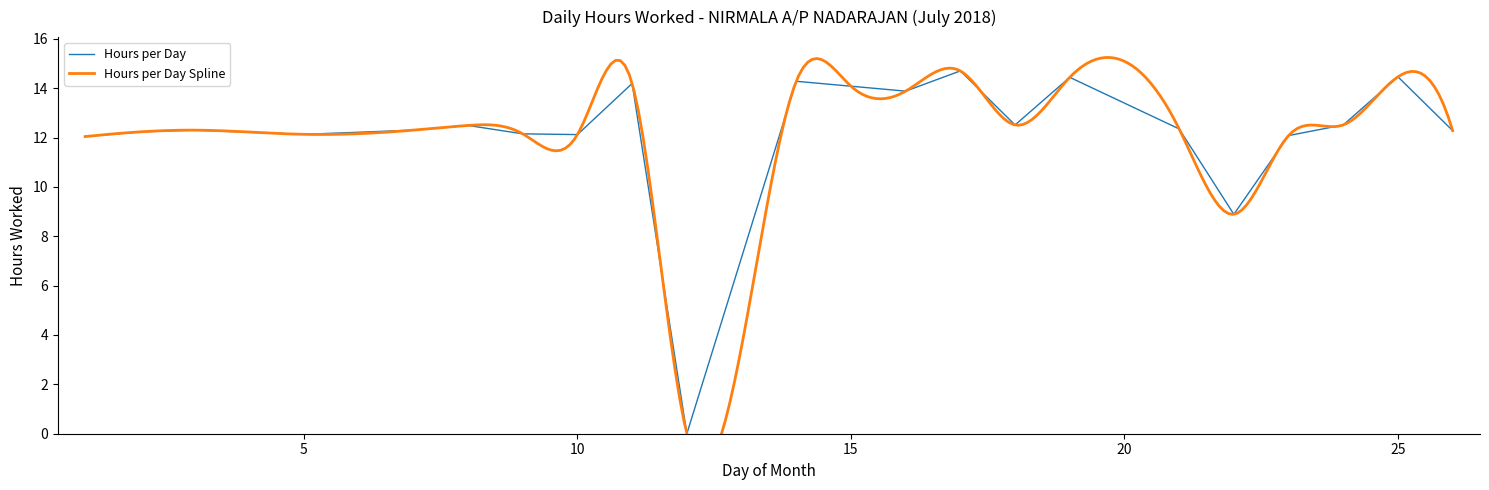

Approximately how many times larger is the value at 15 compared to 17?

1.0